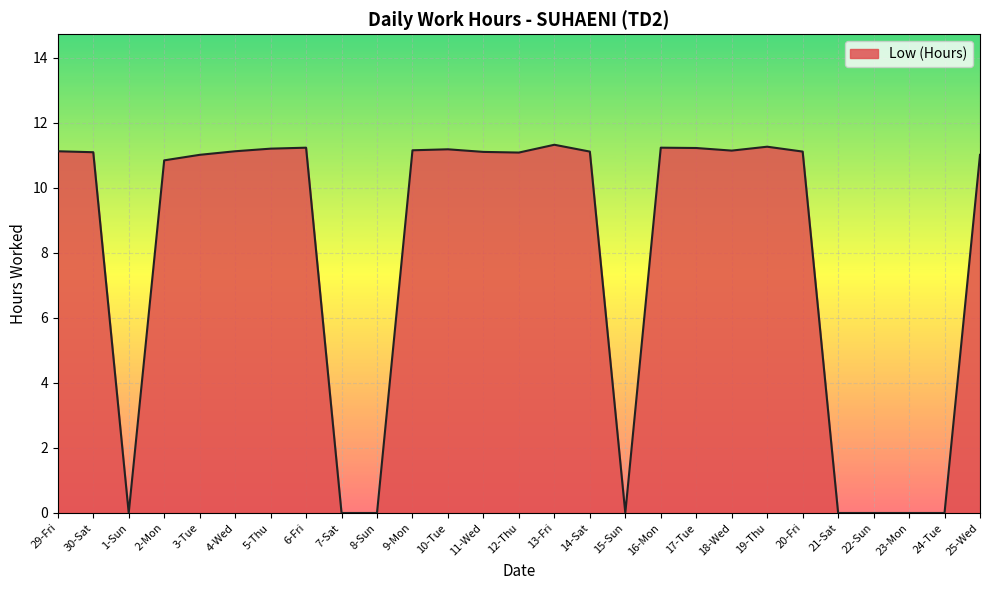

What is the ratio of the value at 9-Mon to the value at 25-Wed?

1.0